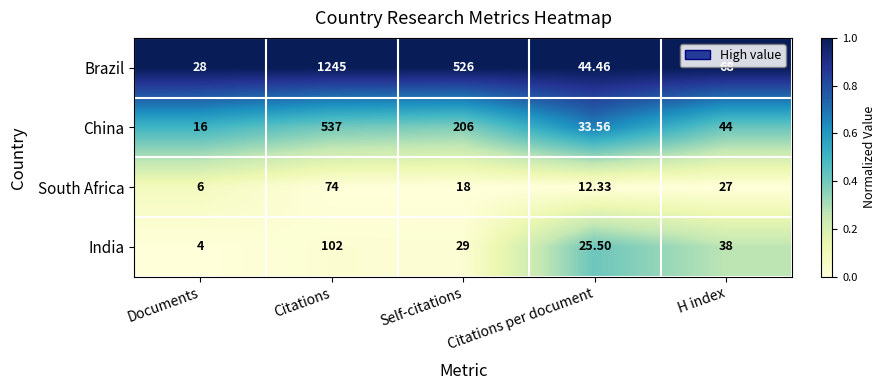

Which series has the largest total across all categories?

Brazil